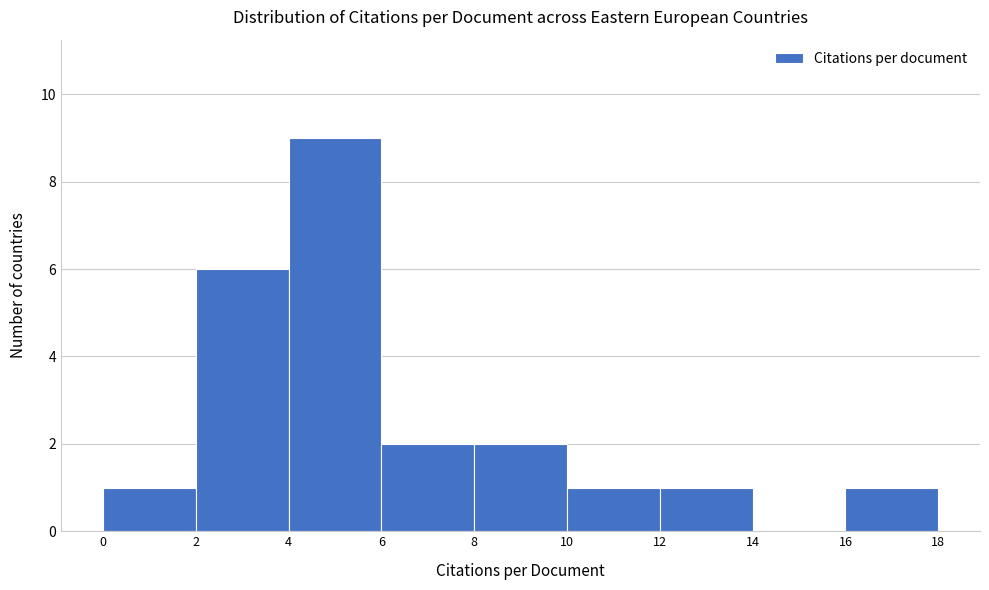

Which range on the x-axis has the tallest bar?

4 to 6